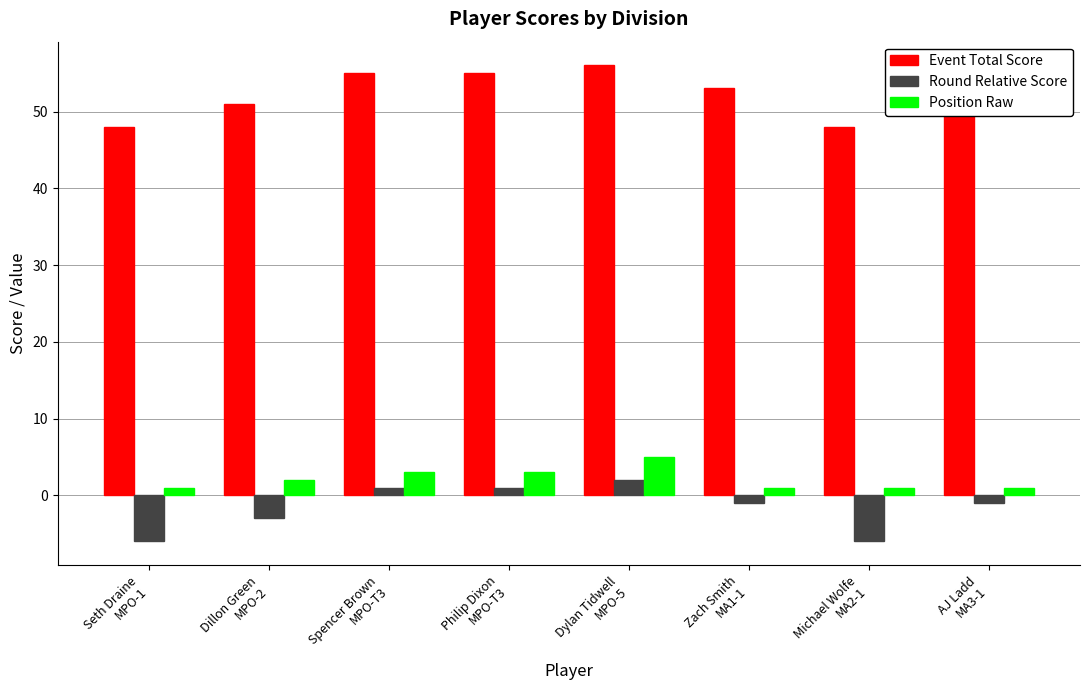

The value of Position Raw at AJ Ladd
MA3-1 is 1. True or false?

True